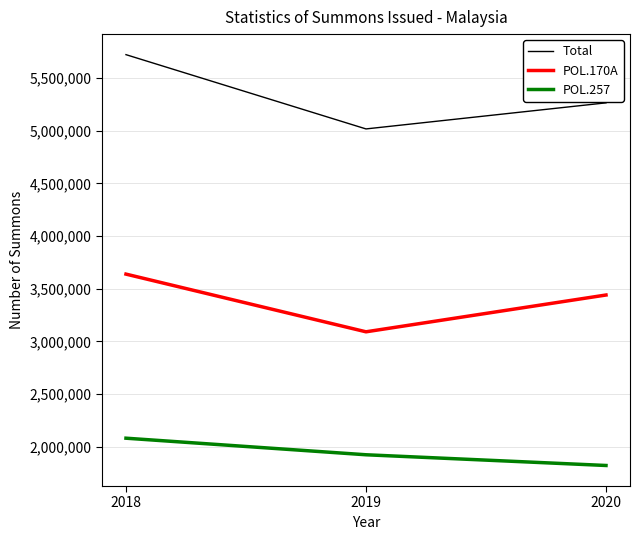

Which series has the largest range (max minus min)?

Total